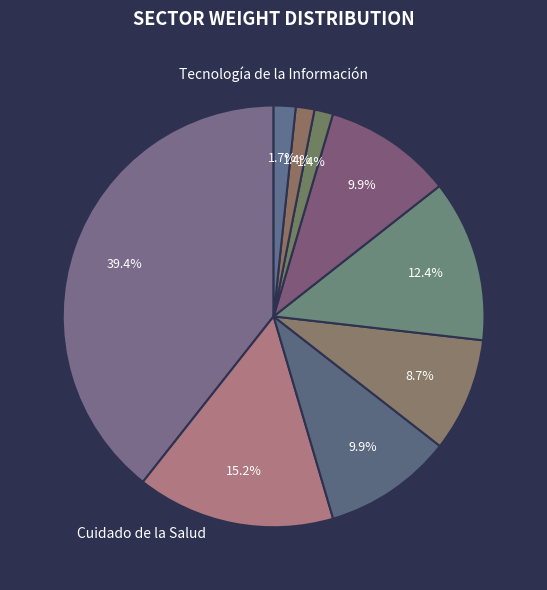

Count the number of slices in the pie.

9